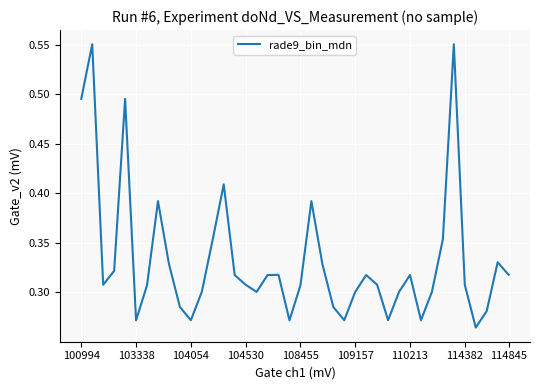

Does the chart display data point markers on the line(s)?

No